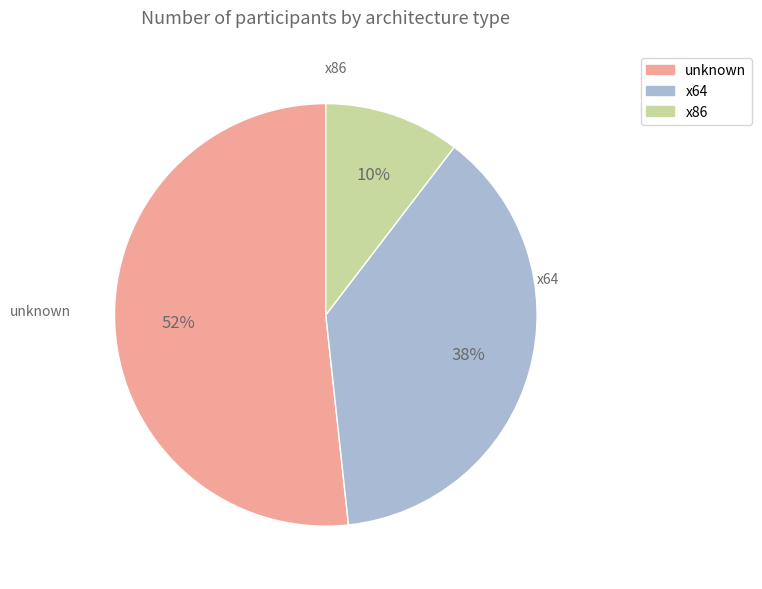

What percentage is the x64 slice, to the nearest percent?

38%